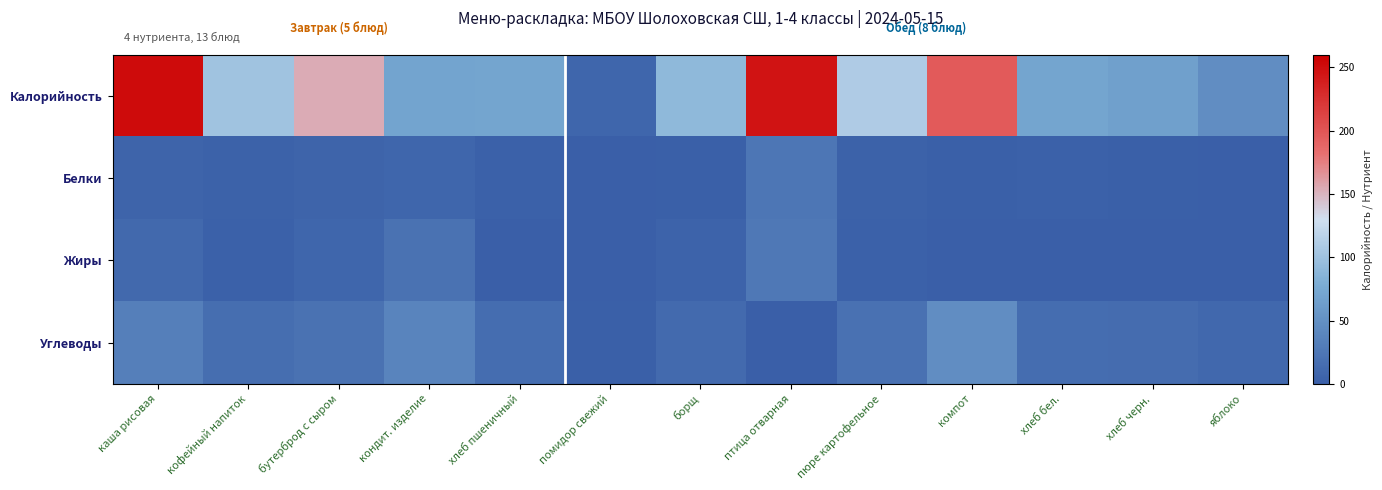

Reading left to right, list all the values displayed in this chart.

Калорийность: каша рисовая=251.0	кофейный напиток=100.6	бутерброд с сыром=154.0	кондит. изделие=70.0	хлеб пшеничный=70.1	помидор свежий=7.2	борщ=91.2	птица отварная=246.0	пюре картофельное=109.7	компот=196.4	хлеб бел.=70.1	хлеб черн.=66.0	яблоко=47.0
Белки: каша рисовая=5.1	кофейный напиток=3.2	бутерброд с сыром=5.9	кондит. изделие=8.0	хлеб пшеничный=2.4	помидор свежий=0.4	борщ=1.8	птица отварная=23.5	пюре картофельное=3.1	компот=1.0	хлеб бел.=2.4	хлеб черн.=1.4	яблоко=0.4
Жиры: каша рисовая=10.2	кофейный напиток=2.7	бутерброд с сыром=7.6	кондит. изделие=20.0	хлеб пшеничный=0.3	помидор свежий=0.1	борщ=4.9	птица отварная=25.8	пюре картофельное=2.3	компот=0.3	хлеб бел.=0.3	хлеб черн.=0.3	яблоко=0.4
Углеводы: каша рисовая=33.4	кофейный напиток=15.9	бутерброд с сыром=19.9	кондит. изделие=38.0	хлеб пшеничный=14.5	помидор свежий=1.1	борщ=11.8	птица отварная=0.4	пюре картофельное=19.1	компот=47.3	хлеб бел.=14.5	хлеб черн.=13.4	яблоко=9.8